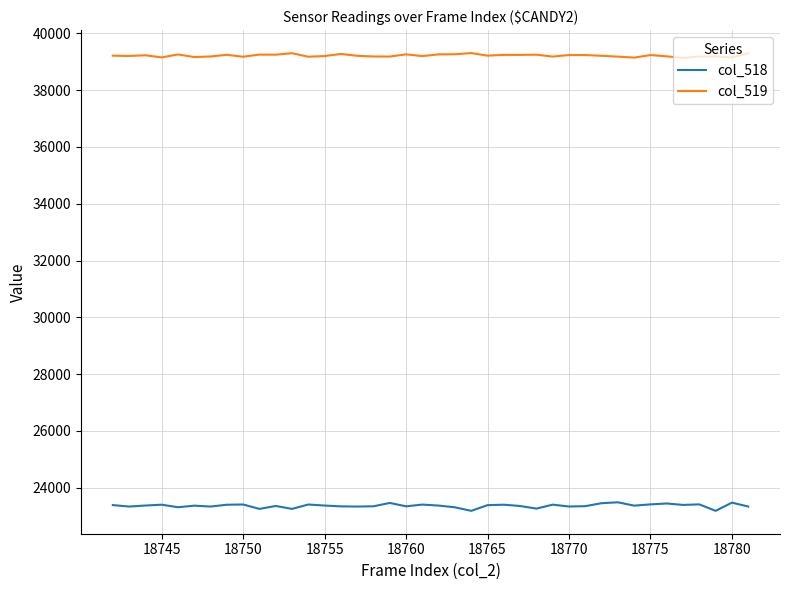

At how many categories does at least one series exceed 37745?

40